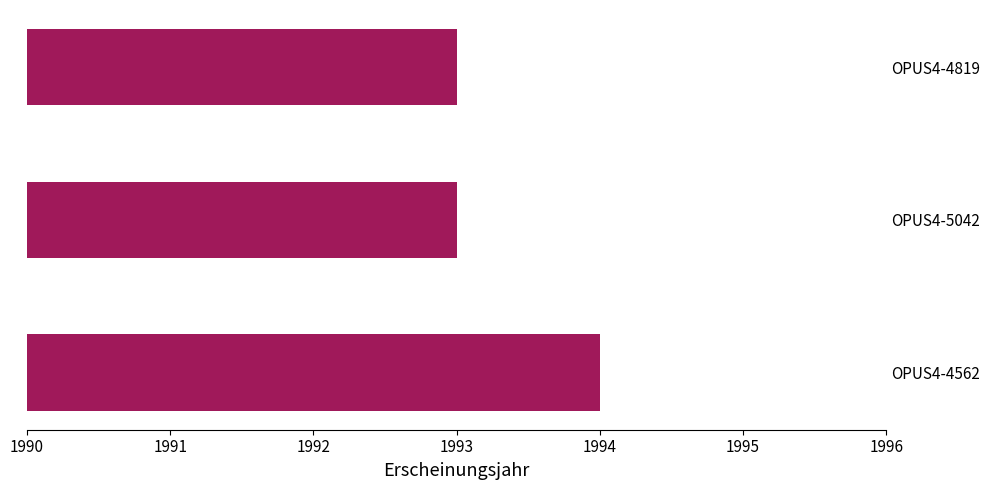

Which category has the highest value across all series?

OPUS4-4562